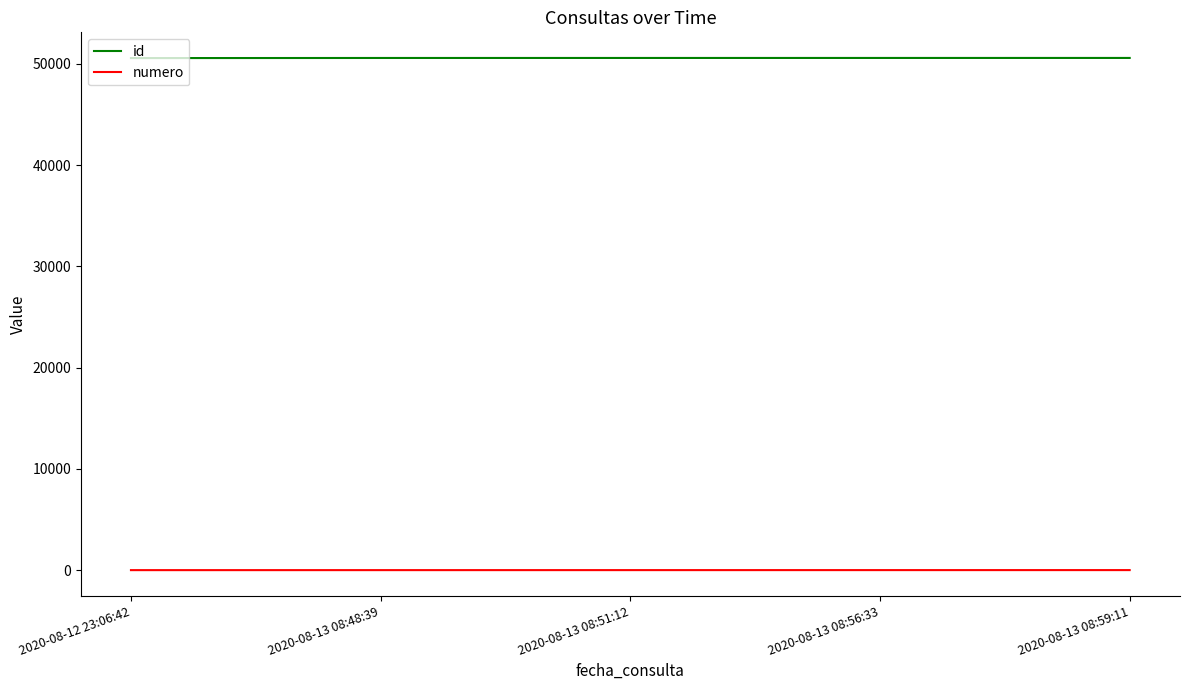

The value of numero at 2020-08-13 08:56:33 is 4. True or false?

True